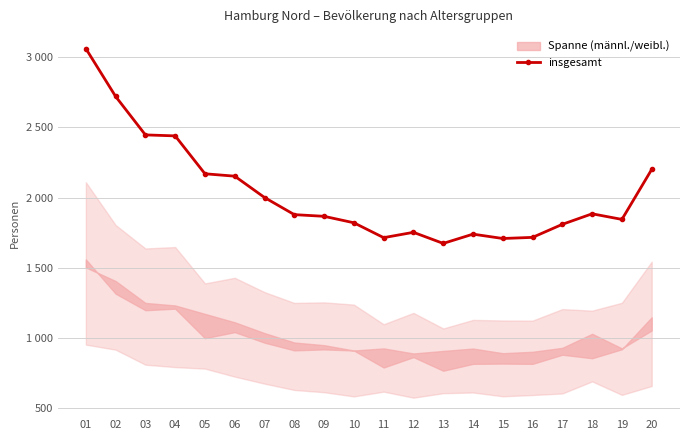

Where is the first local minimum?

11